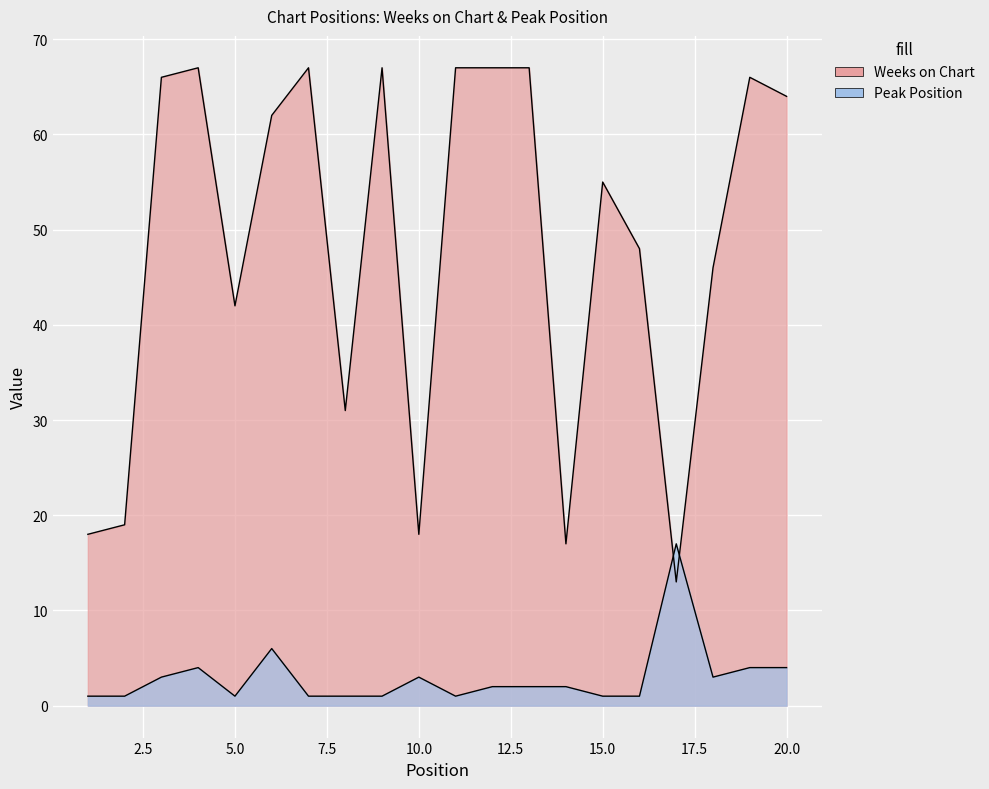

What is the lowest value of the Weeks on Chart series?

13